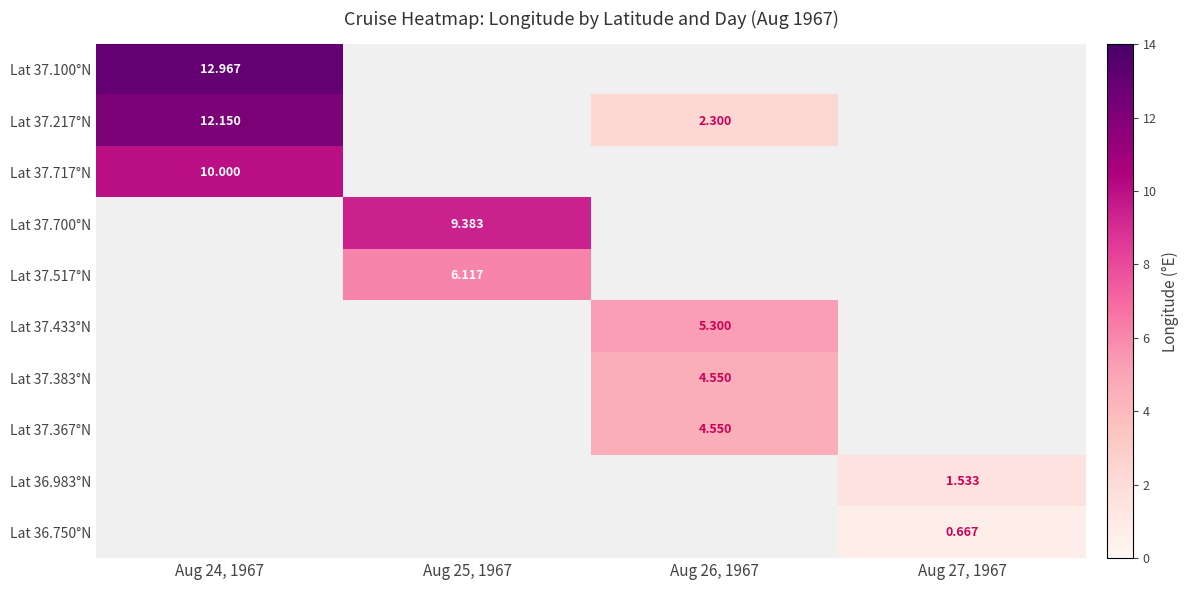

How many distinct data groups are displayed?

10